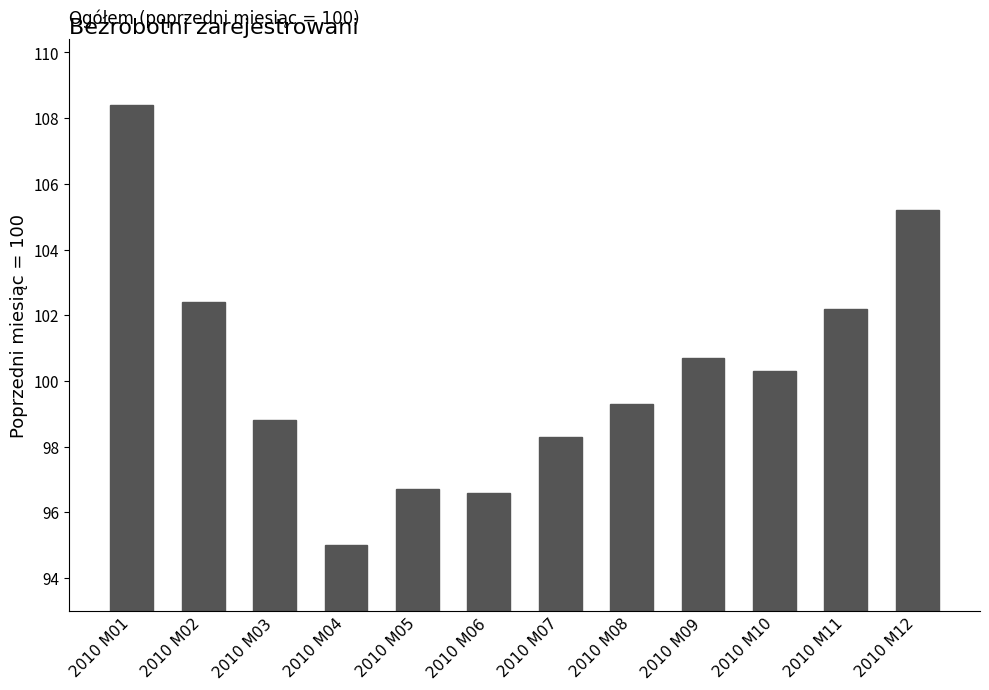

Is it true that the value at 2010 M04 is 95.0?

True